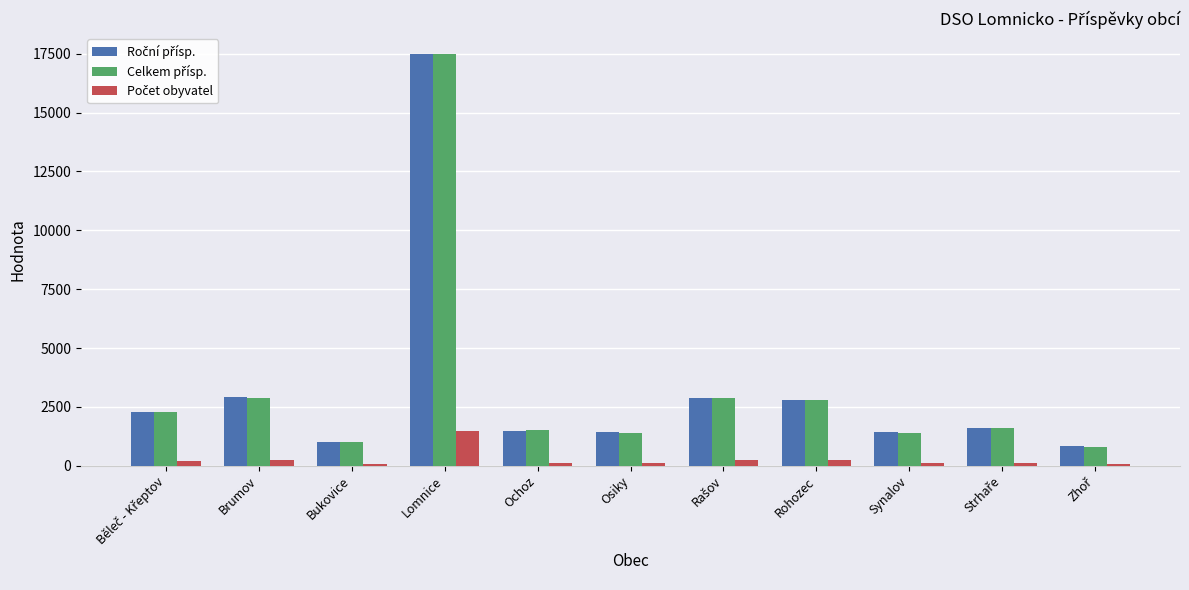

At which category is the sum across all series the highest?

Lomnice